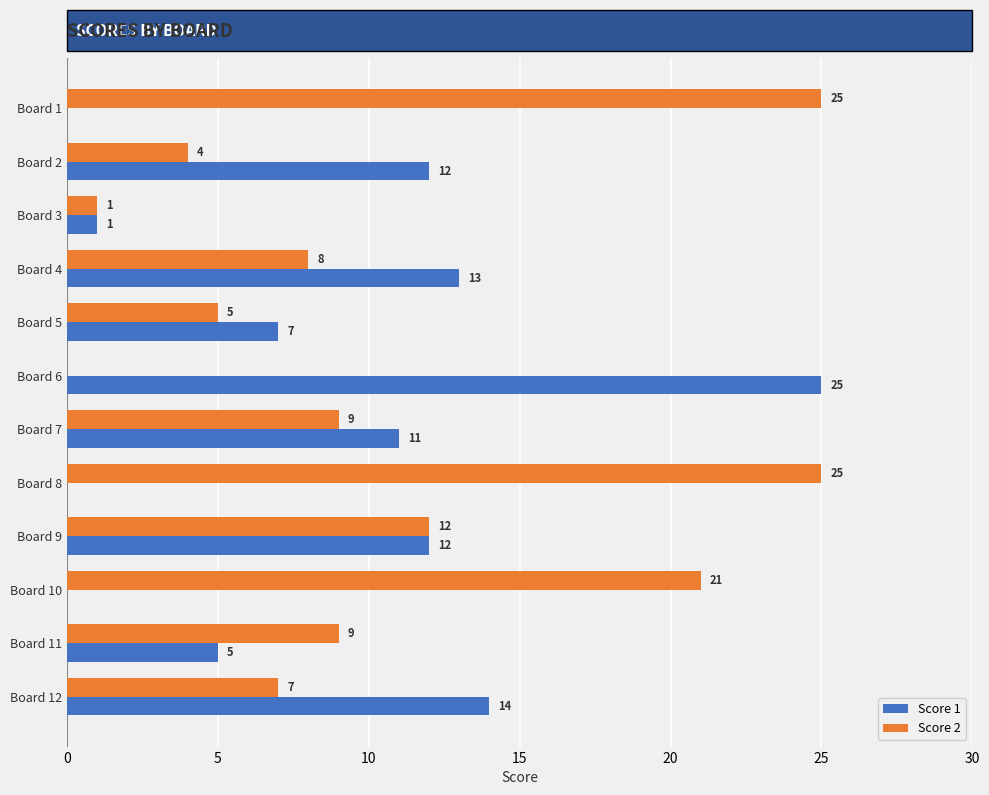

What is the sum of the Score 2 values at Board 4 and Board 5?

13